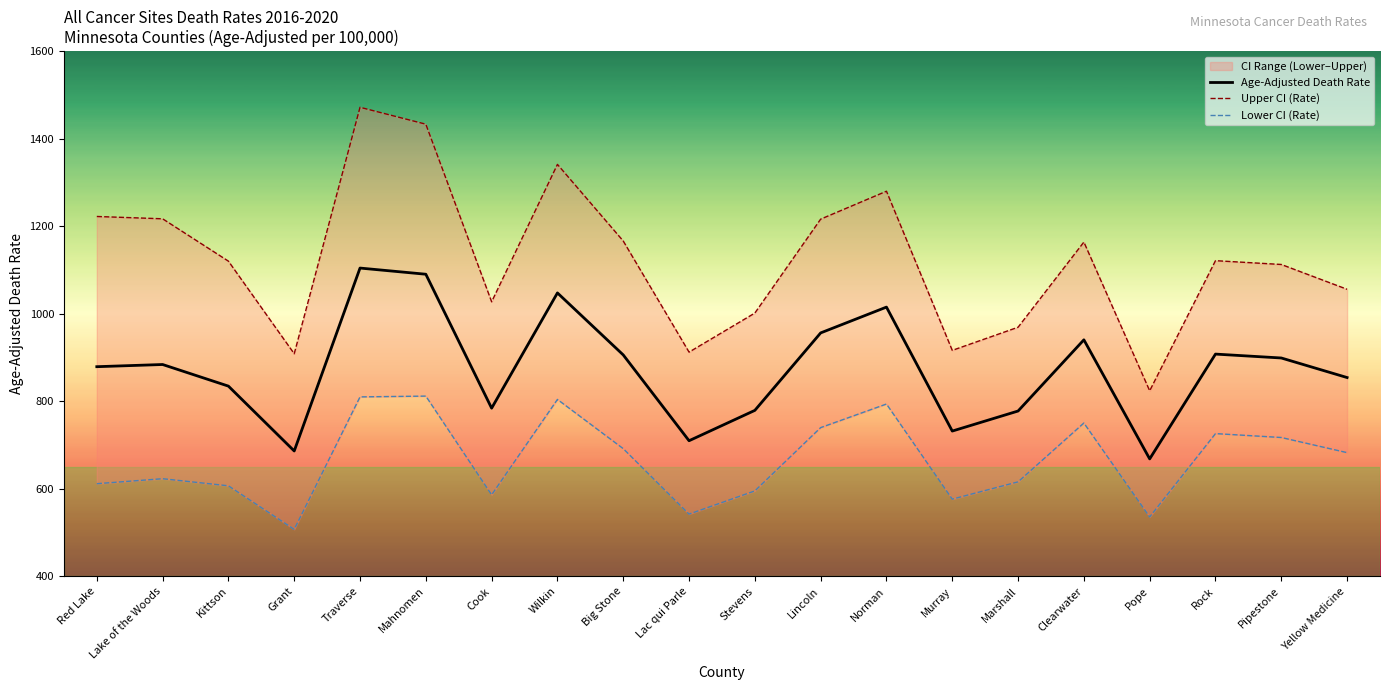

What are all the series names shown in the legend?

Age-Adjusted Death Rate, Upper CI (Rate), Lower CI (Rate)